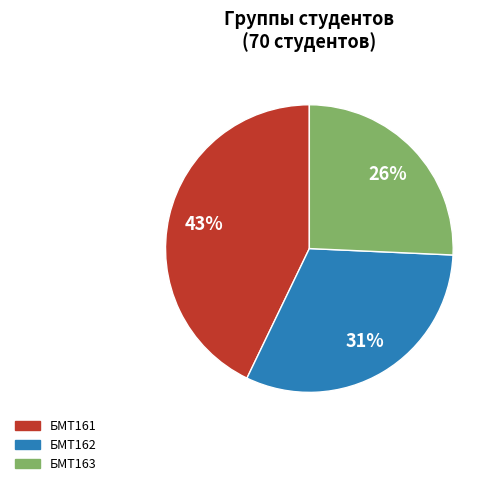

Is there a majority slice in this chart?

No